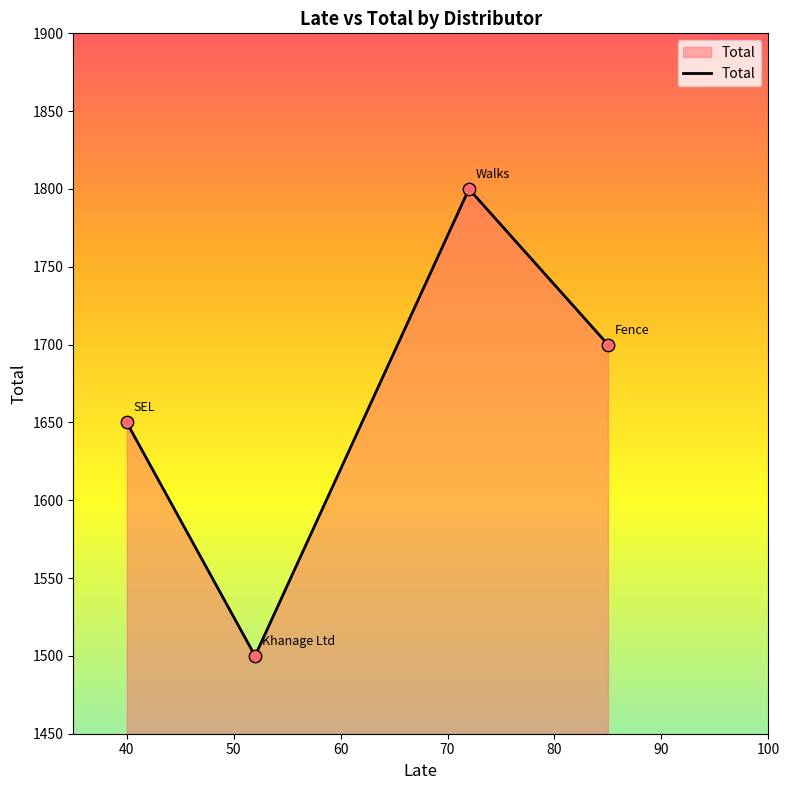

What is the difference between the maximum and minimum values?

300